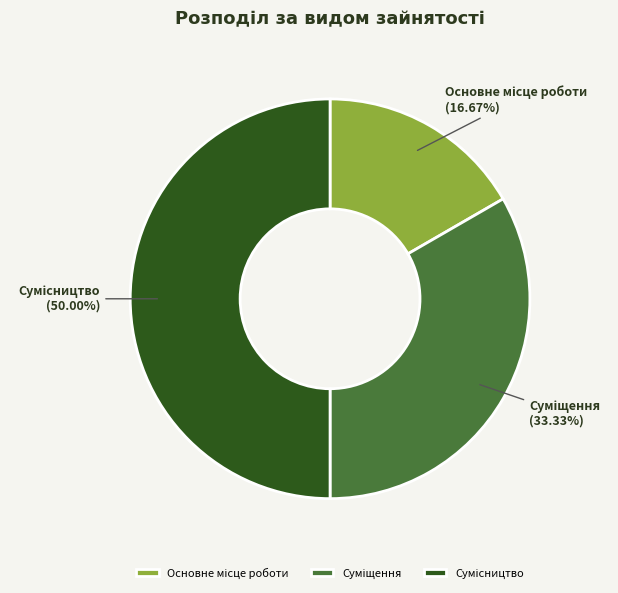

Count the number of slices in the pie.

3